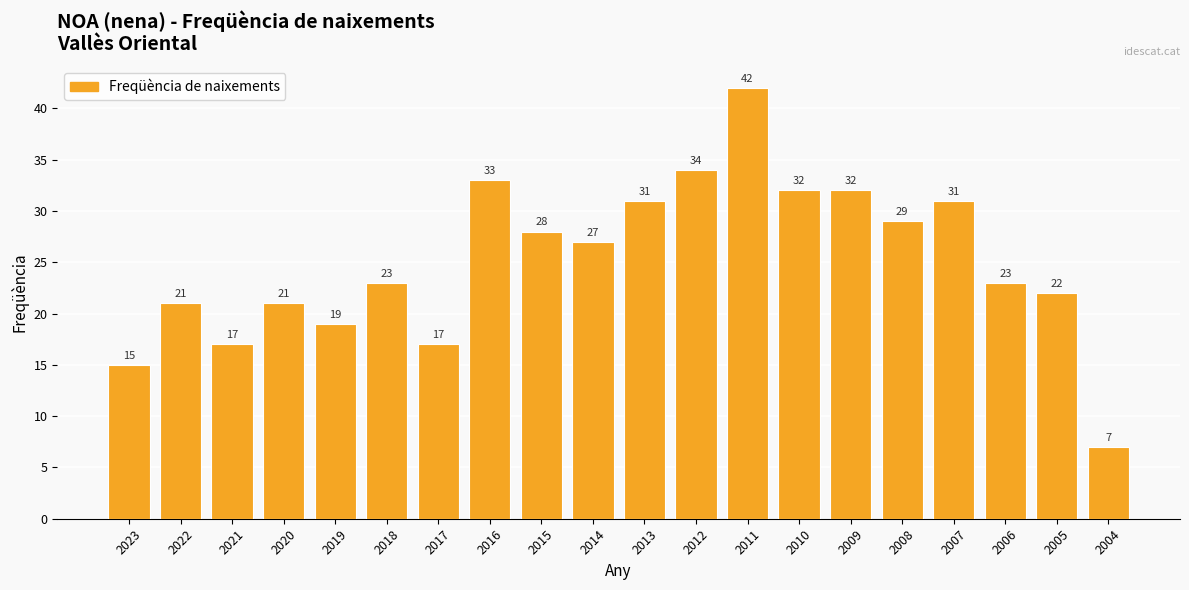

Where does the data first go above 27?

2016